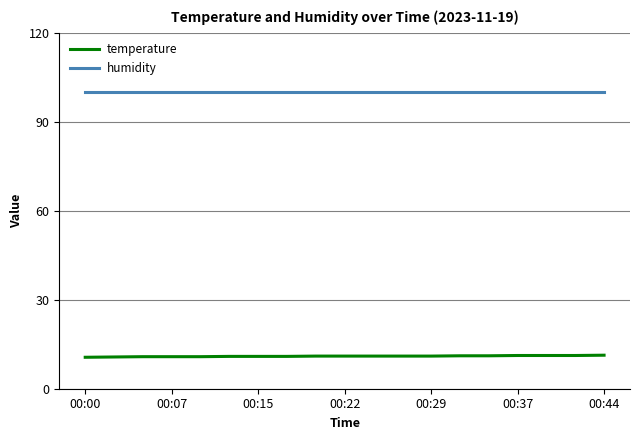

Which series has the largest total across all categories?

humidity